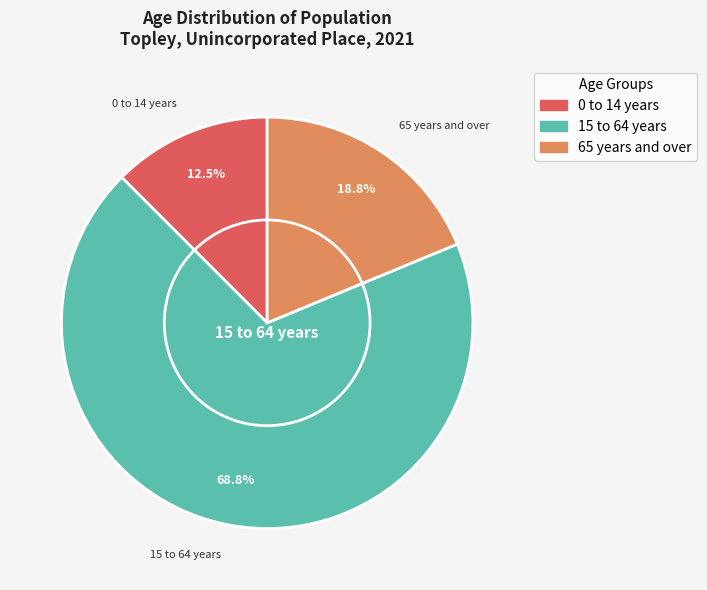

How many slices are in this pie chart?

3